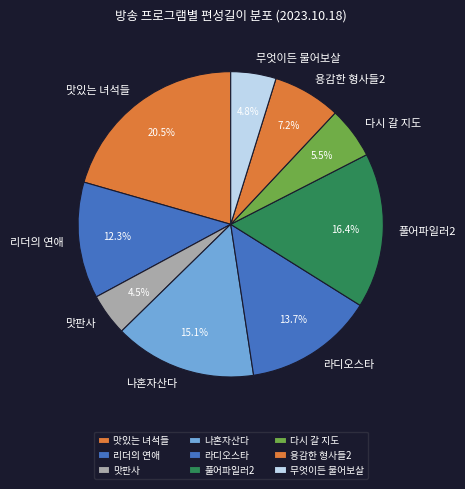

What is the ratio of the value at 맛판사 to the value at 용감한 형사들2?

0.6